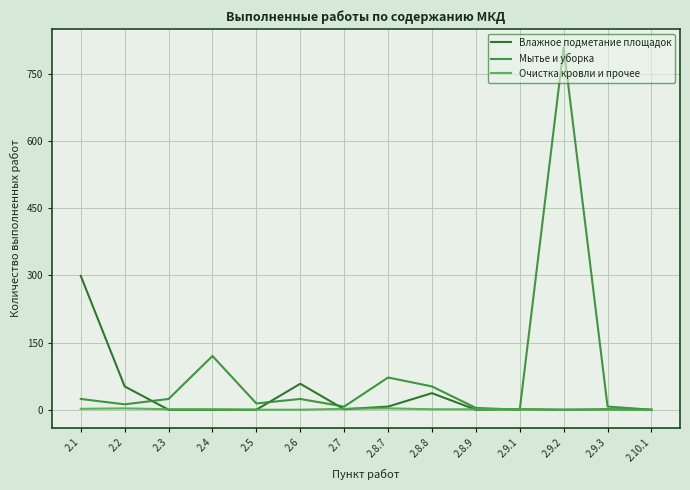

At which category is the sum across all series the highest?

2.9.2